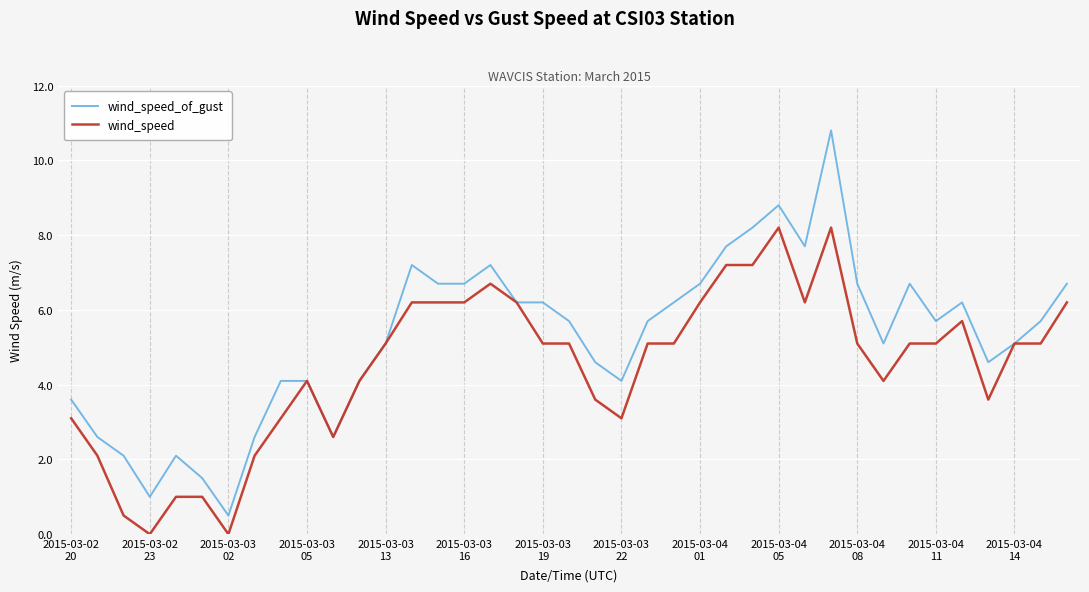

Which series has the largest total across all categories?

wind_speed_of_gust